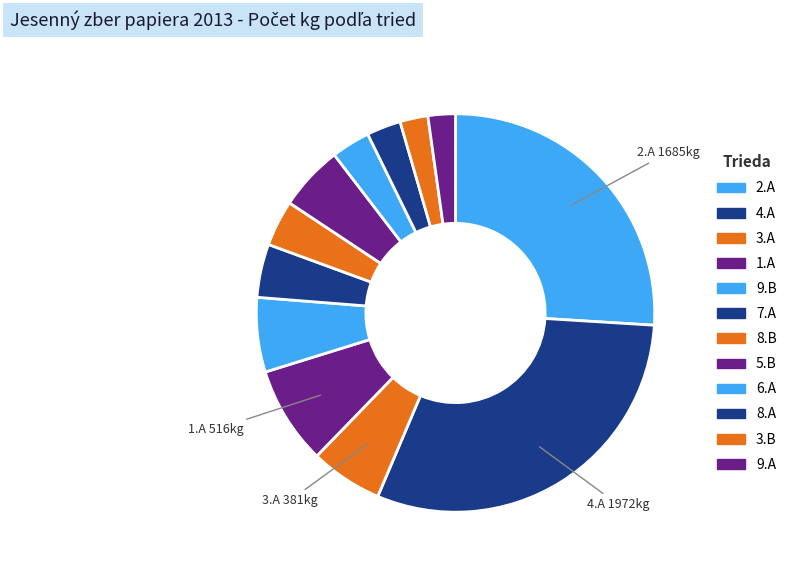

Rank the categories by value from highest to lowest.

4.A, 2.A, 1.A, 9.B, 3.A, 5.B, 7.A, 8.B, 6.A, 8.A, 3.B, 9.A